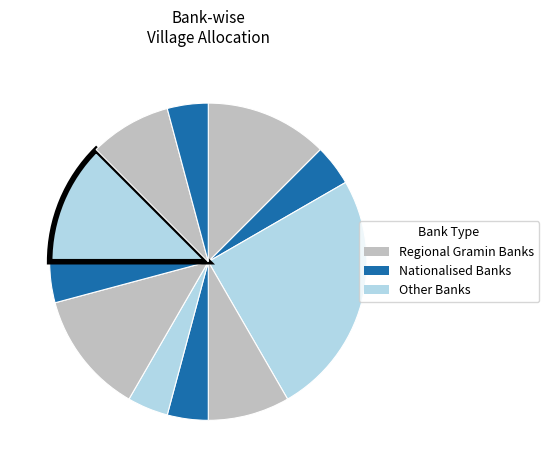

How many slices are in this pie chart?

11